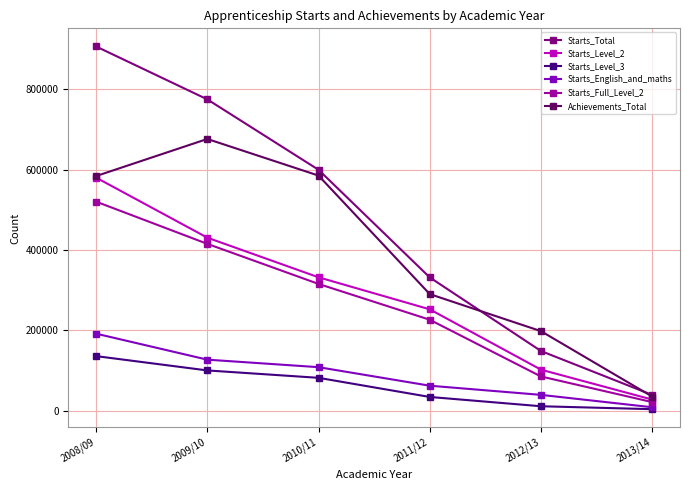

At how many categories does at least one series exceed 498854?

3